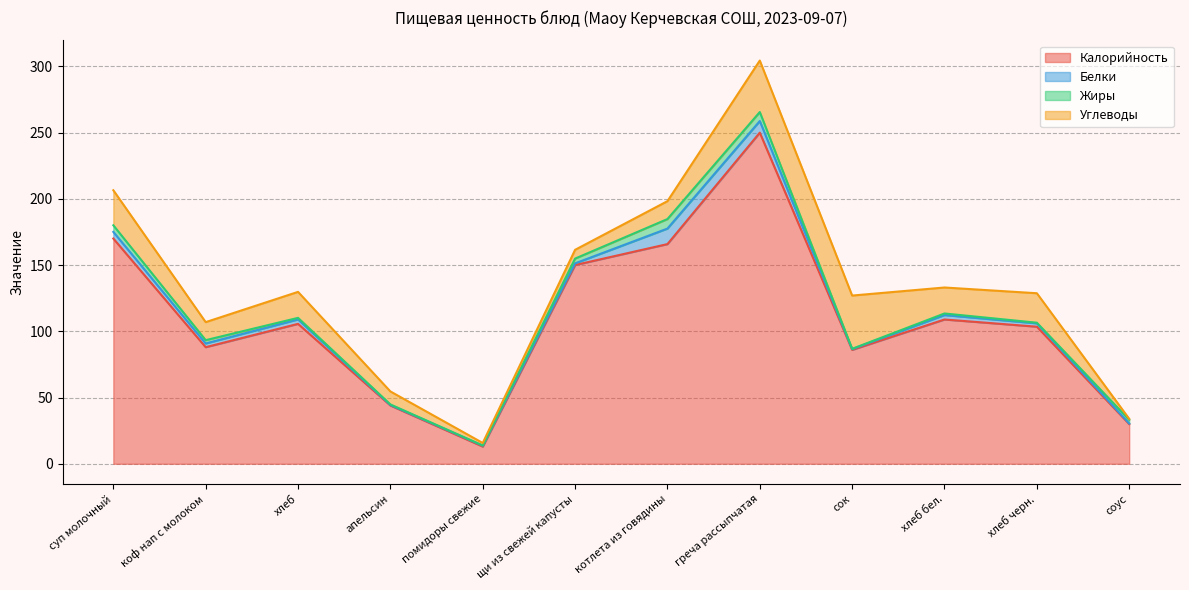

Where does the Углеводы series first go above 19?

суп молочный